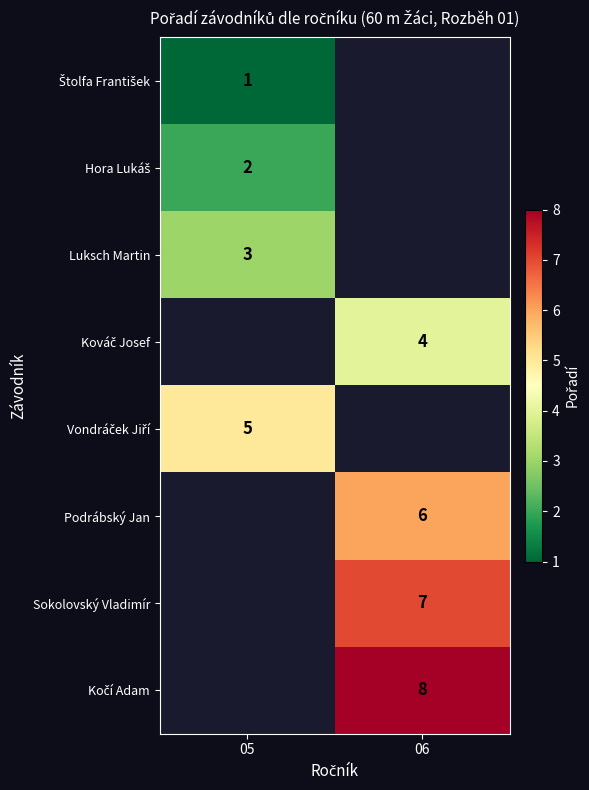

The value of Luksch Martin at 05 is 1. True or false?

False